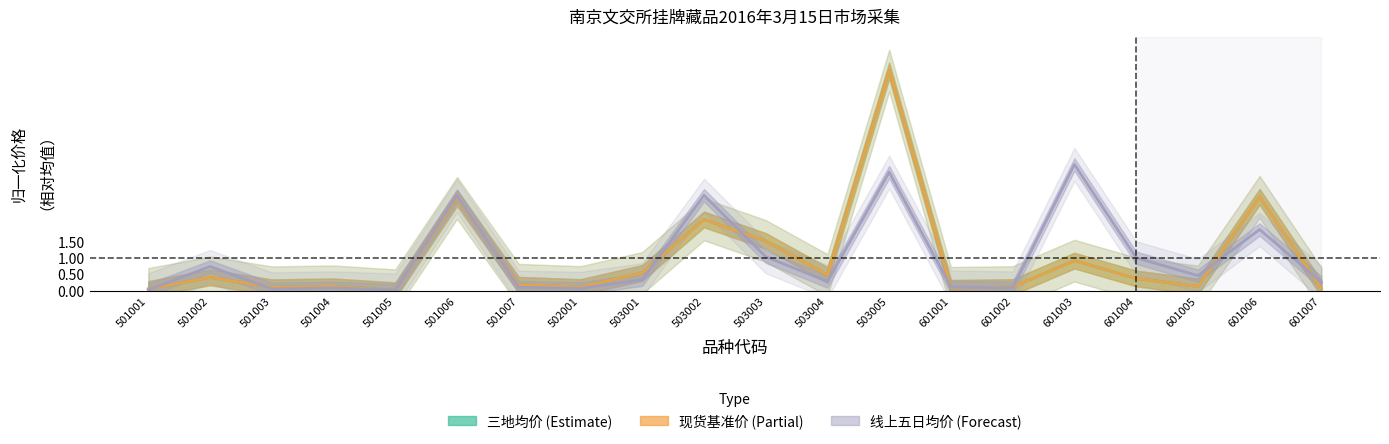

What are all the series names shown in the legend?

三地均价, 现货基准价, 线上五日均价